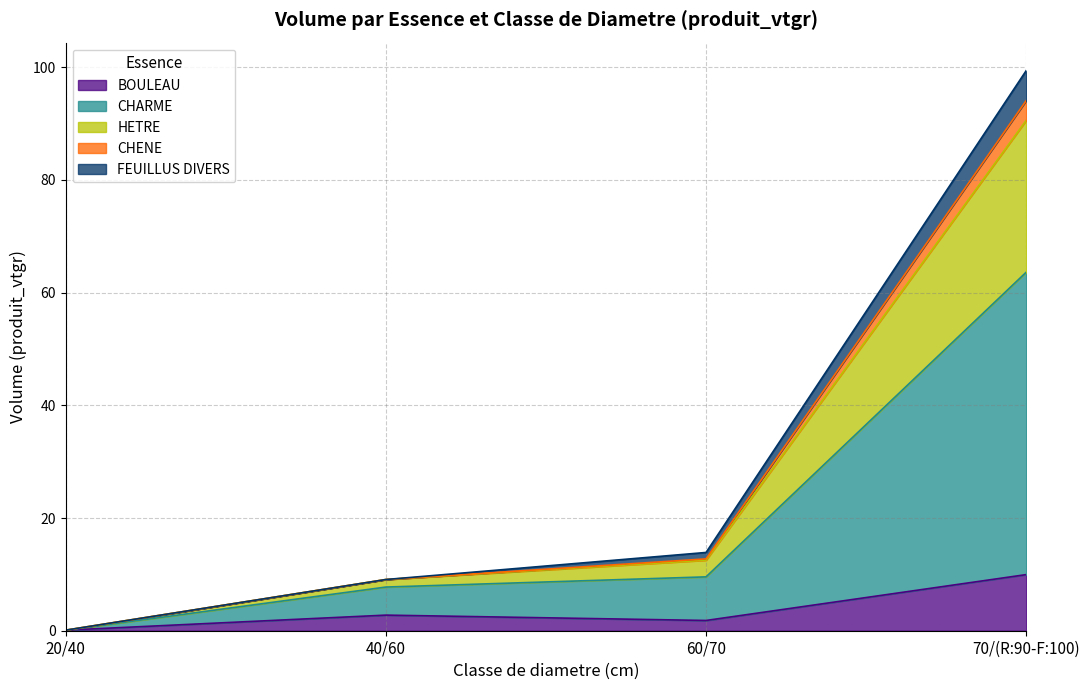

What is the greatest value displayed?

99.4